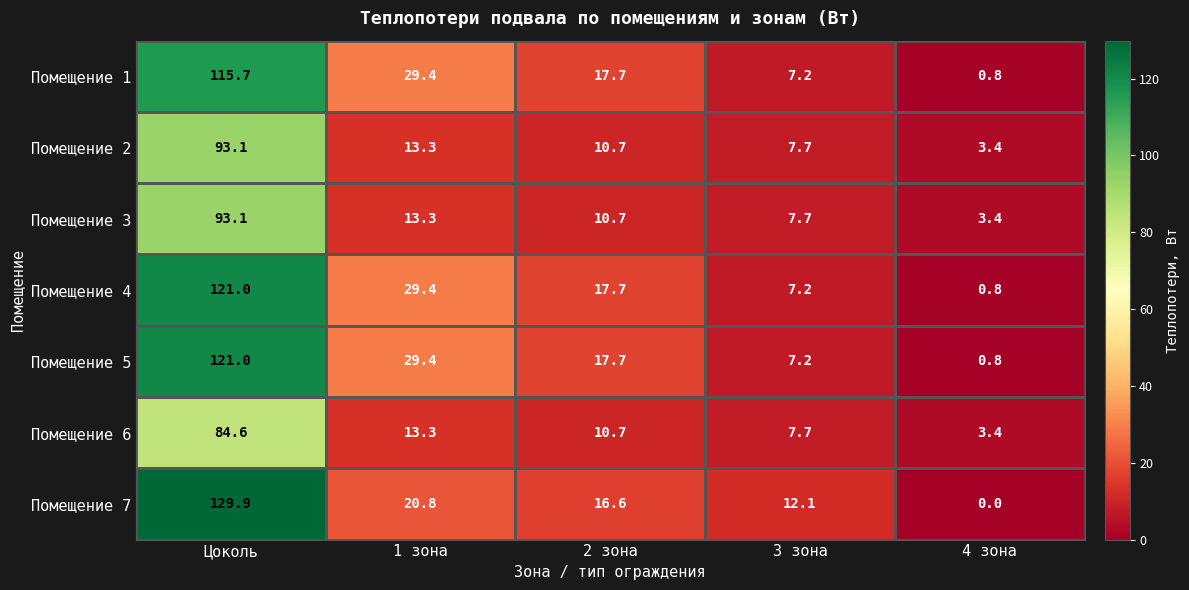

At how many categories does at least one series exceed 121?

1